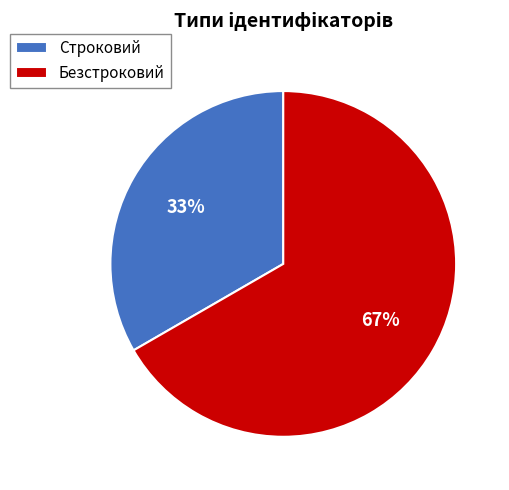

How many segments does this pie chart have?

2